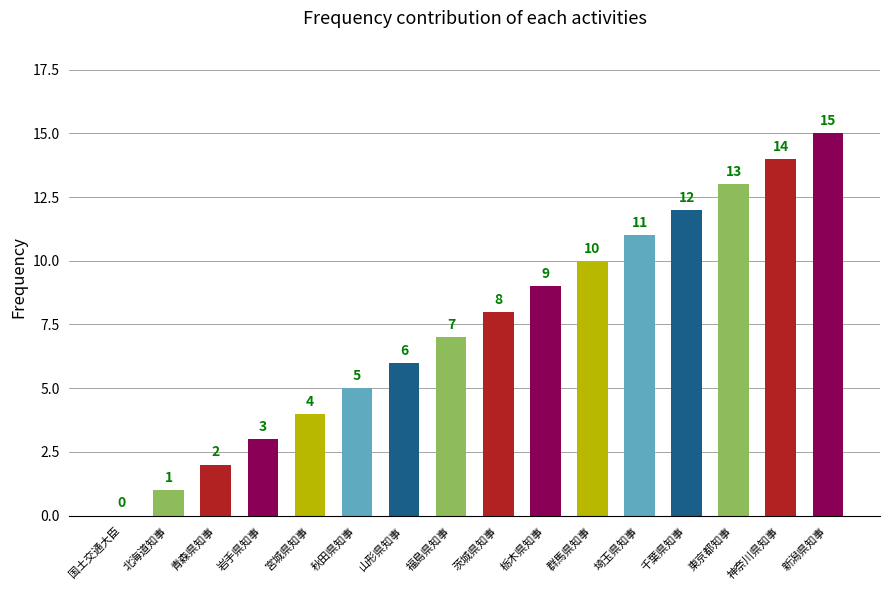

What is the maximum value shown in the chart?

15